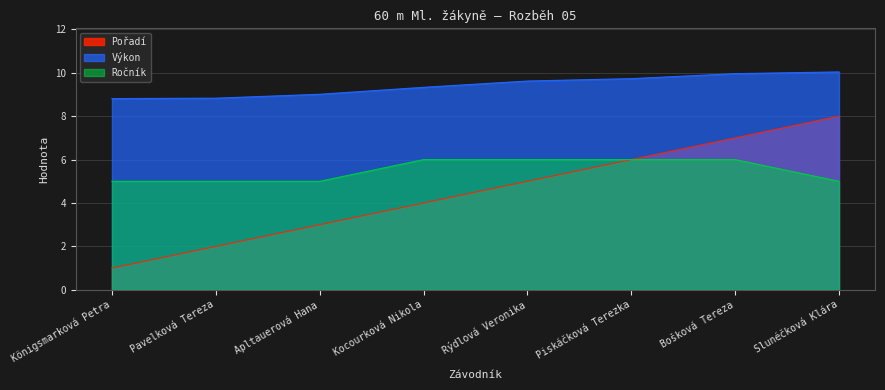

The value of Pořadí at Piskáčková Terezka is 6.0. True or false?

True